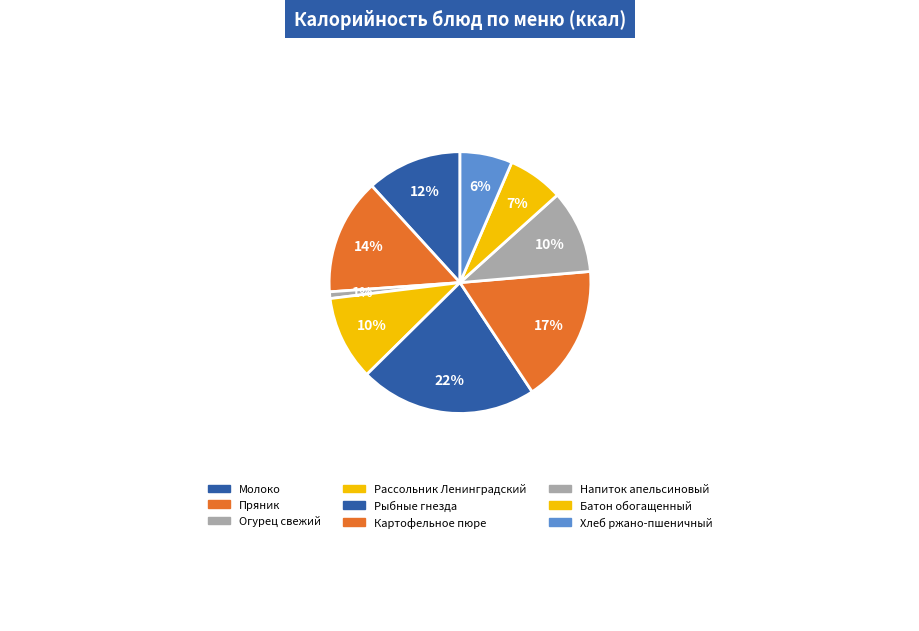

To the nearest percent, what is the difference between the largest and smallest slice percentages?

21%